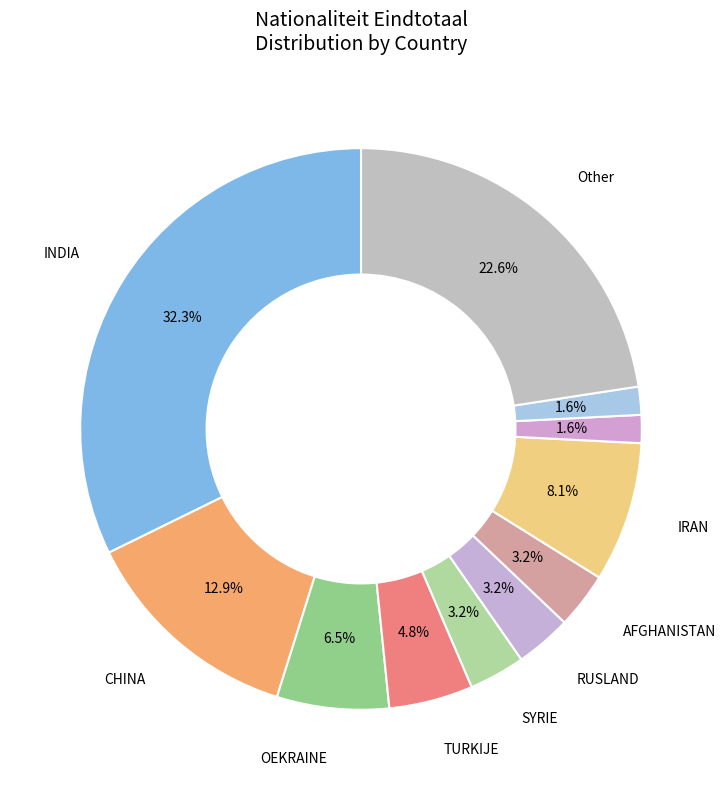

Rank the categories by value from lowest to highest.

KOSOVO, MACEDONIE, SYRIE, RUSLAND, AFGHANISTAN, TURKIJE, OEKRAINE, IRAN, CHINA, Other, INDIA